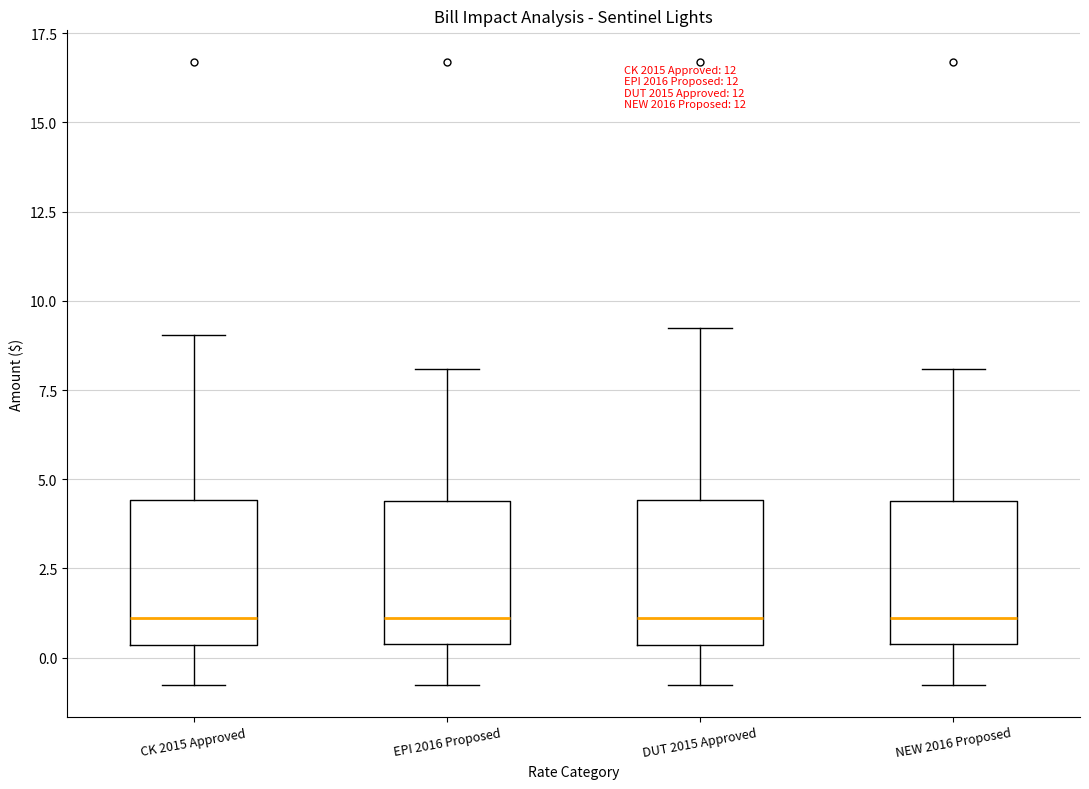

Reading left to right, transcribe this box plot: for each box, give where its median line is, the range the box spans, and where its two whiskers end, as read against the y-axis. The values are not printed on the chart, so give them approximately, as read against the axis.

CK 2015 Approved: median 1.0, box 0.5 to 4.5, whiskers -1.0 to 9.0
EPI 2016 Proposed: median 1.0, box 0.5 to 4.5, whiskers -1.0 to 8.0
DUT 2015 Approved: median 1.0, box 0.5 to 4.5, whiskers -1.0 to 9.0
NEW 2016 Proposed: median 1.0, box 0.5 to 4.5, whiskers -1.0 to 8.0